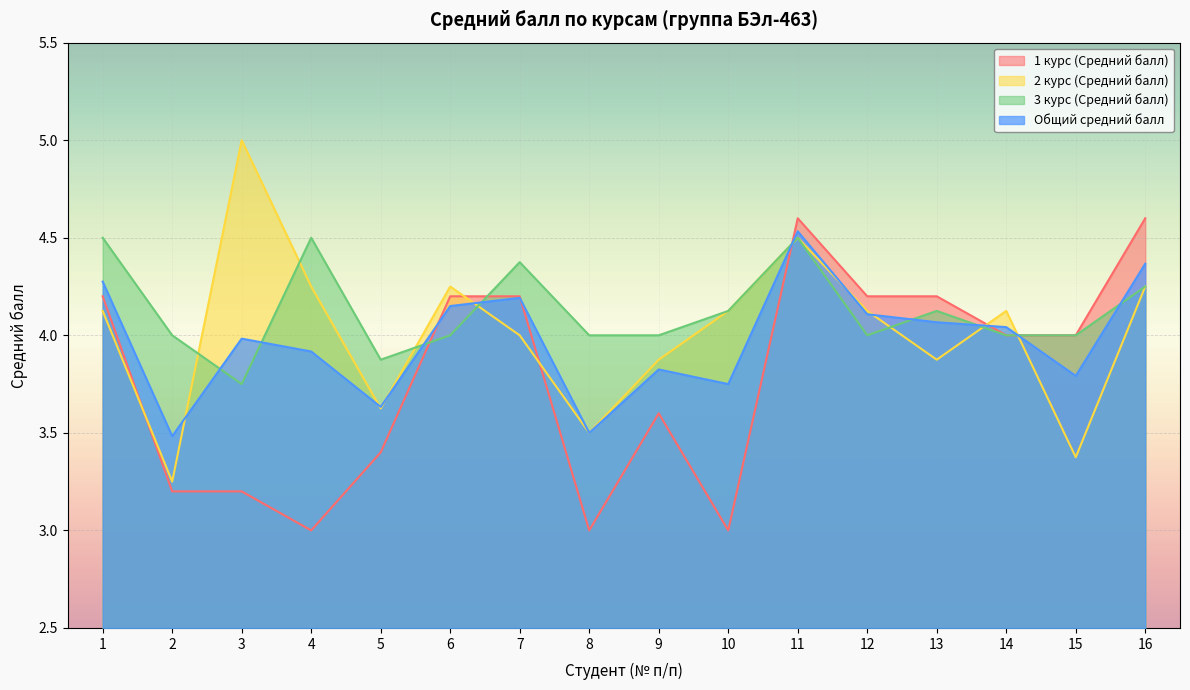

Read the 3 курс (Средний балл) value at 10.

4.1